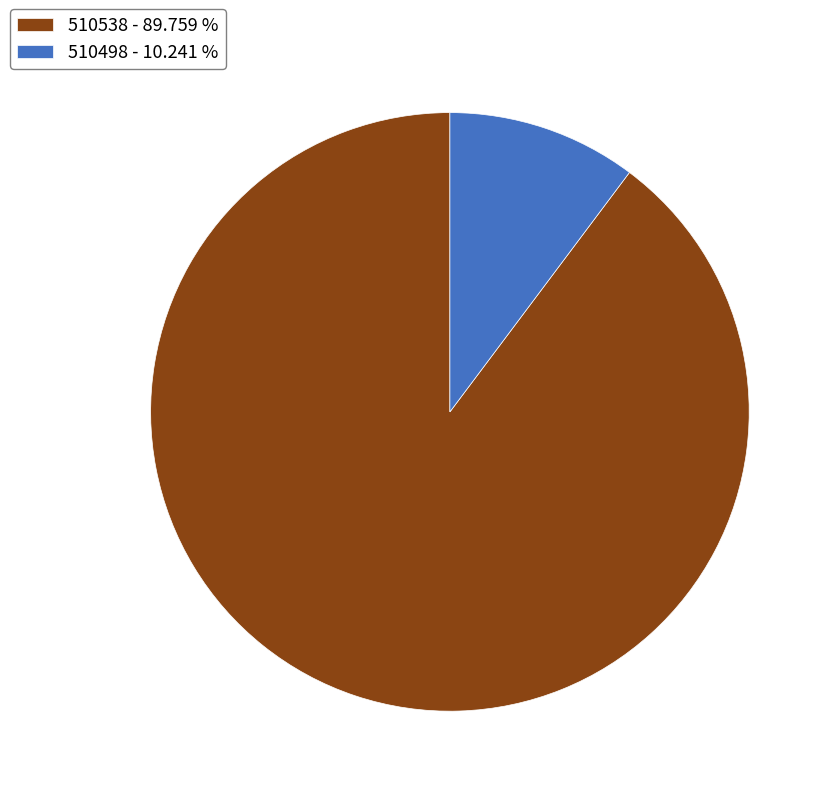

Count the number of slices in the pie.

2